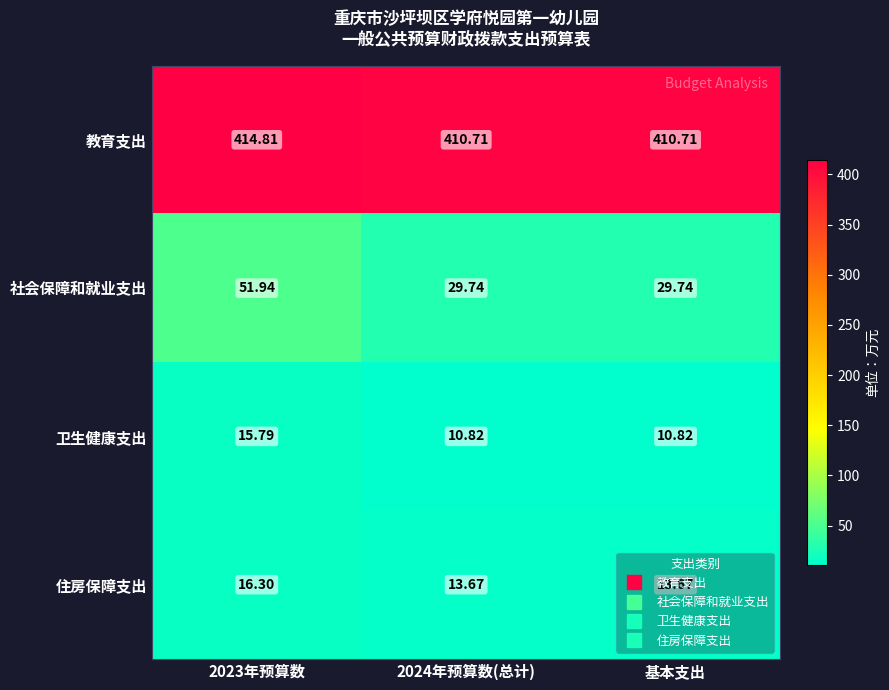

Which series has the largest total across all categories?

教育支出